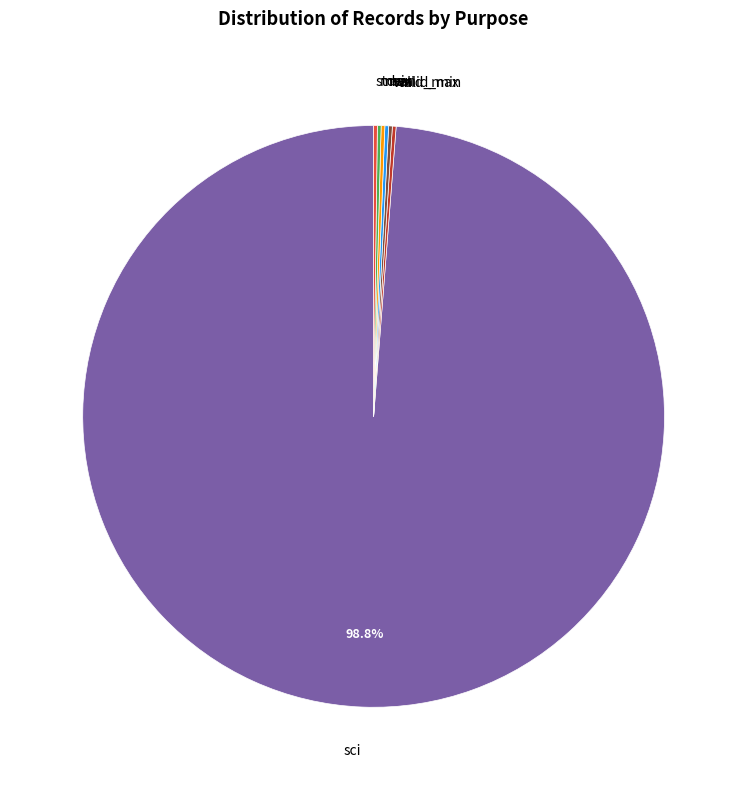

Is there any slice that represents more than half of the pie?

Yes